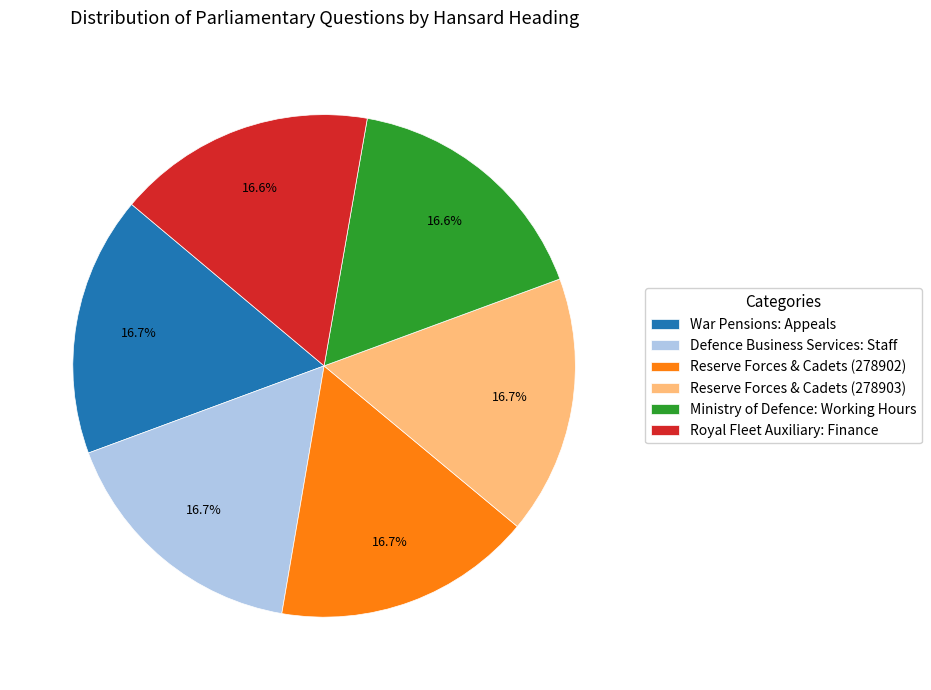

What is the ratio of the value at Royal Fleet Auxiliary: Finance to the value at Defence Business Services: Staff?

1.0